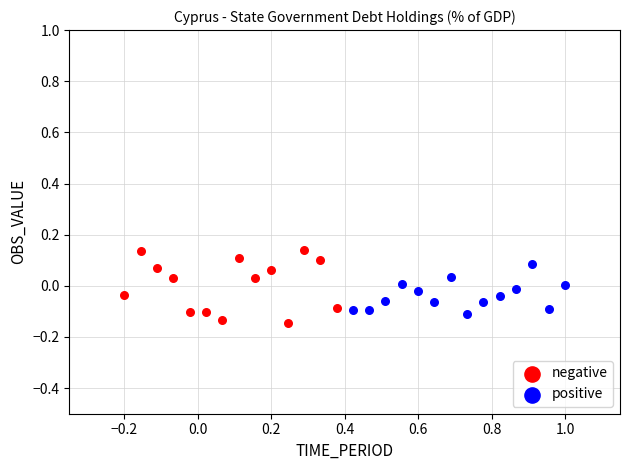

What are all the series names shown in the legend?

negative, positive